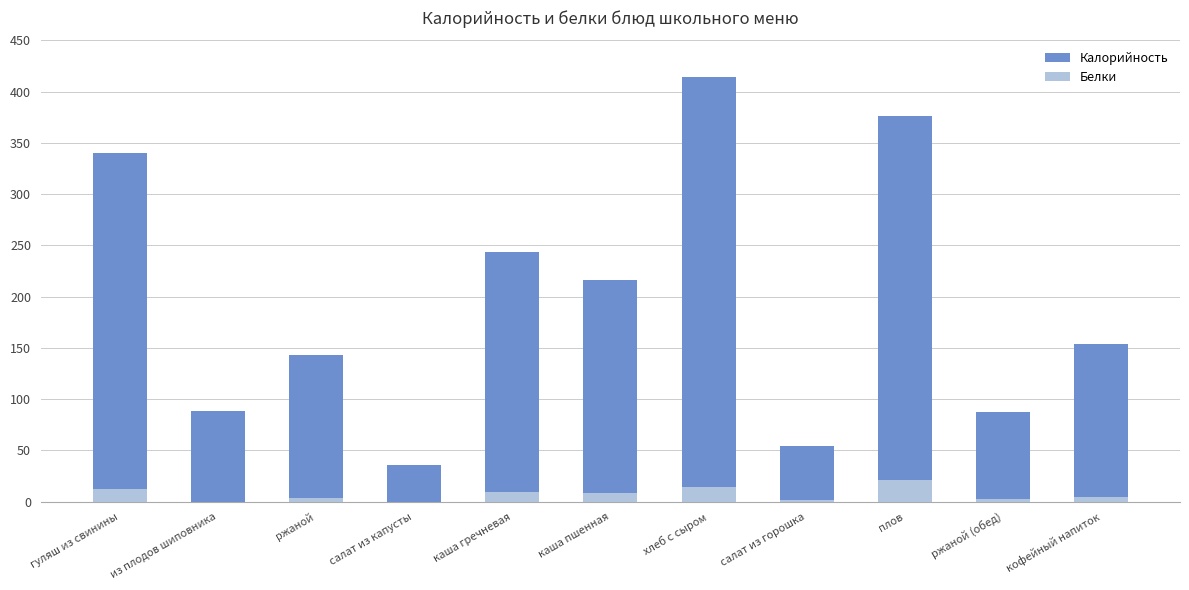

Reading left to right, transcribe all the data shown in this chart.

Калорийность: гуляш из свинины=340	из плодов шиповника=88	ржаной=143	салат из капусты=36	каша гречневая=244	каша пшенная=216	хлеб с сыром=414	салат из горошка=54	плов=376	ржаной (обед)=87	кофейный напиток=154
Белки: гуляш из свинины=12	из плодов шиповника=0	ржаной=4	салат из капусты=0	каша гречневая=9	каша пшенная=8	хлеб с сыром=14	салат из горошка=2	плов=21	ржаной (обед)=3	кофейный напиток=5